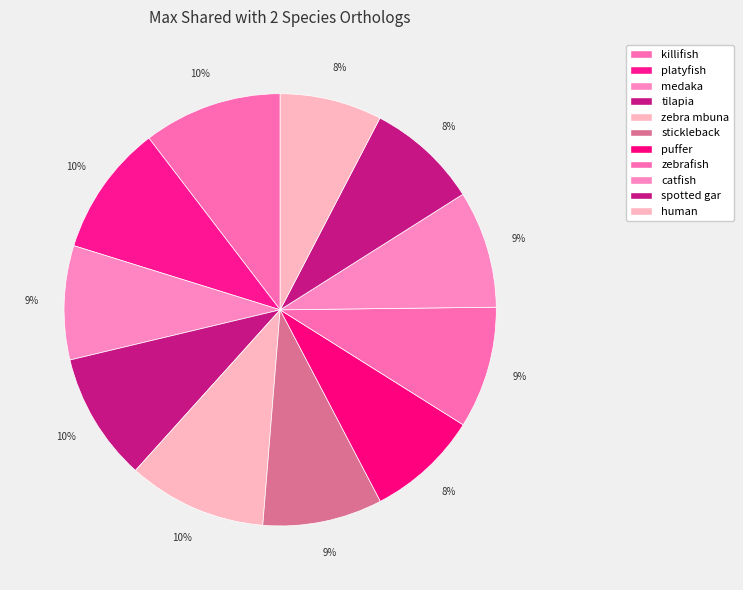

How many slices are in this pie chart?

11